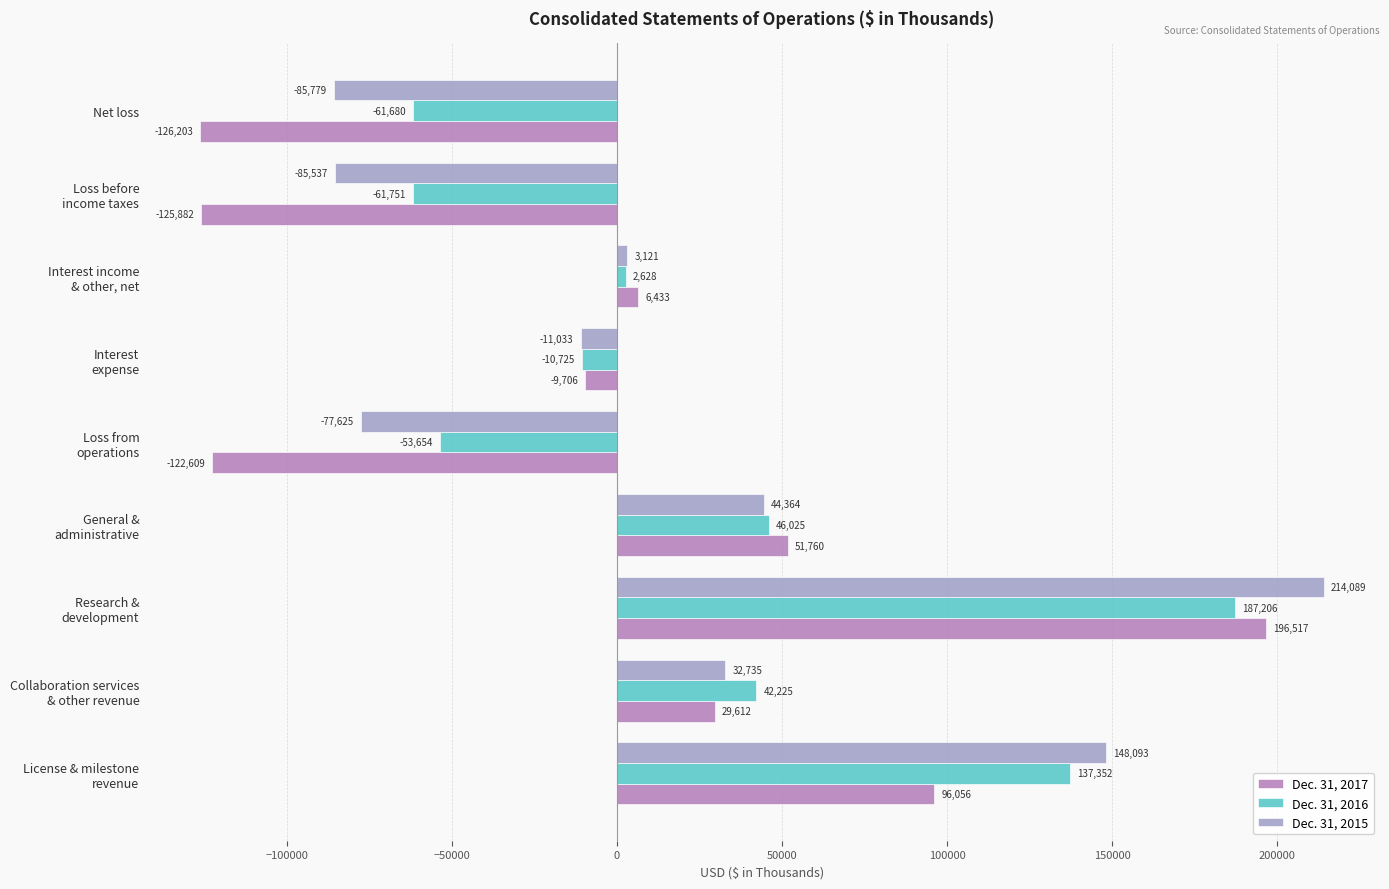

Which category has the lowest value in the Dec. 31, 2016 series?

Loss before
income taxes